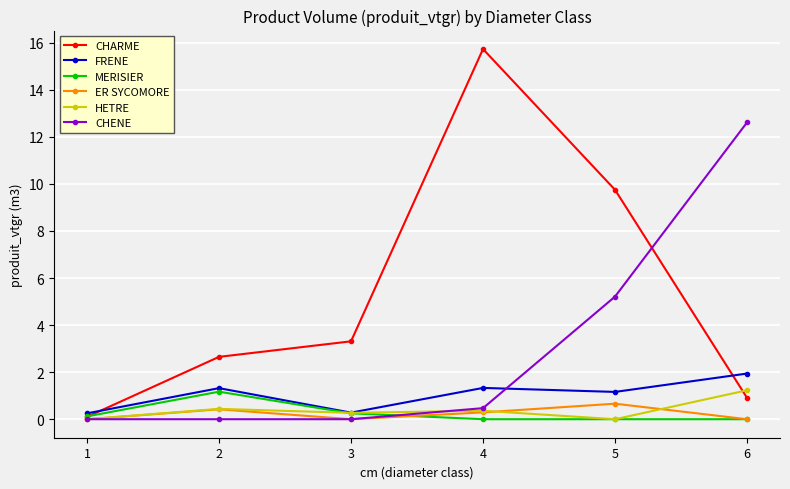

At how many categories does at least one series exceed 1?

5